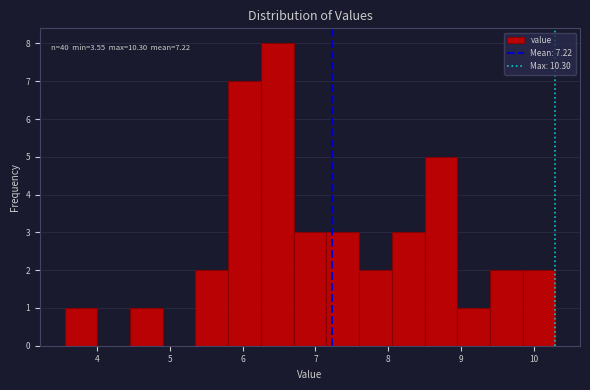

Which range on the x-axis has the tallest bar?

6.25 to 6.70